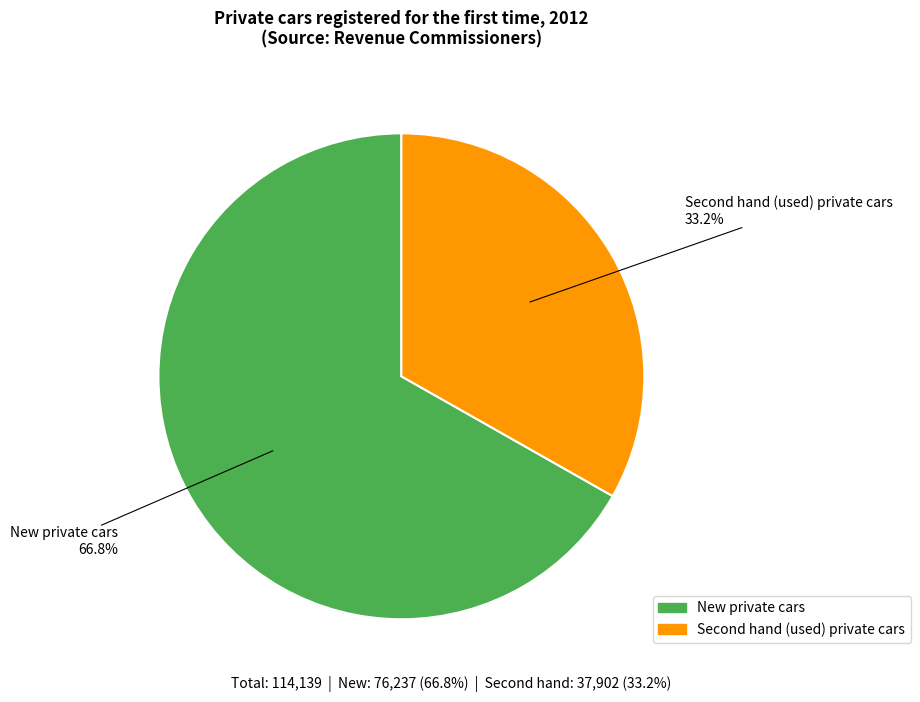

Count the number of slices in the pie.

2